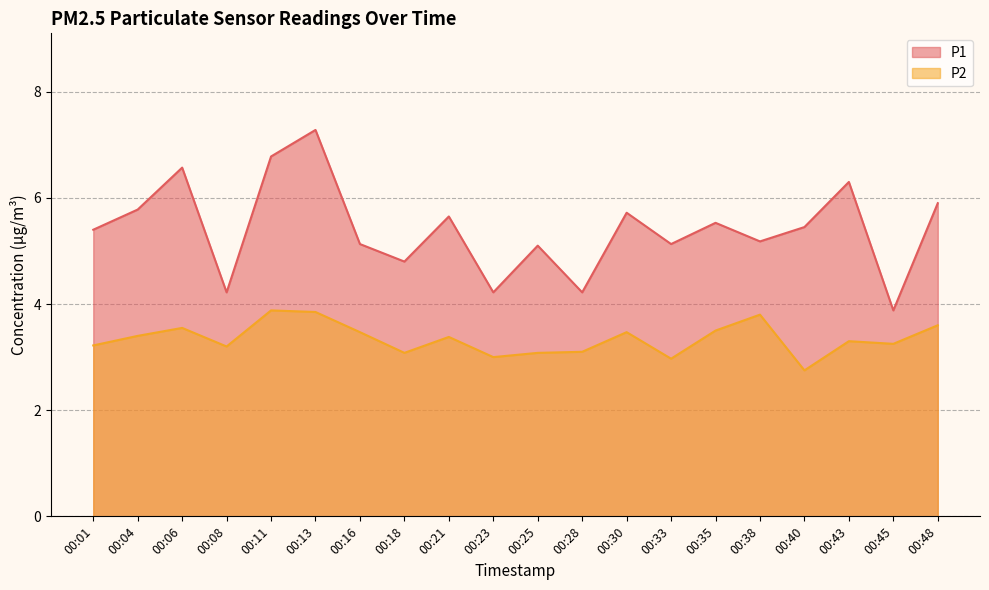

In P1, how many points are higher than both neighbors (excluding endpoints)?

7